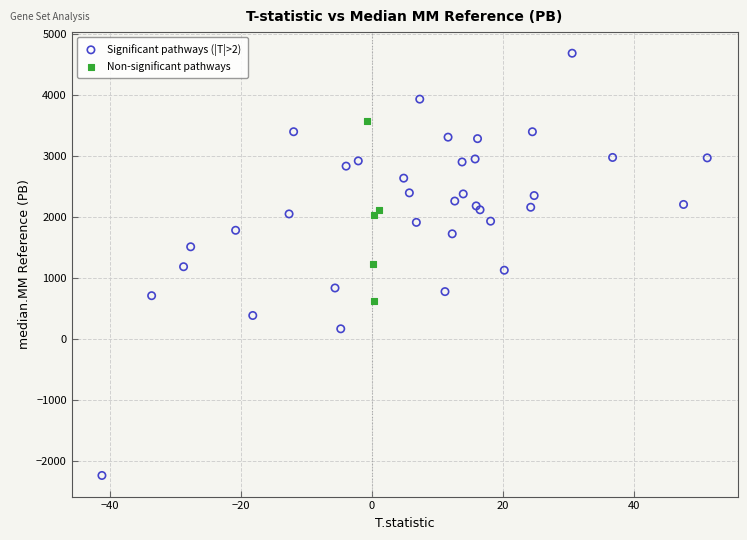

Which series has the largest Y range (max minus min)?

Significant pathways (|T|>2)